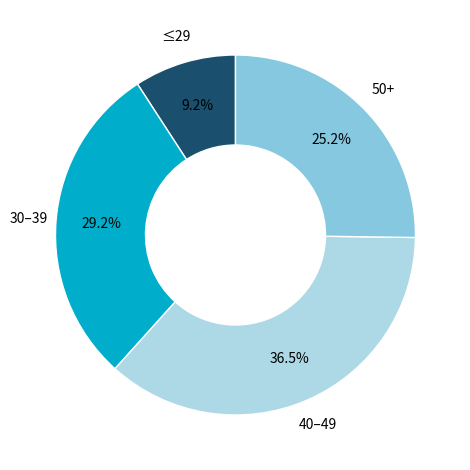

Does 30–39 account for over 50% of the chart?

No